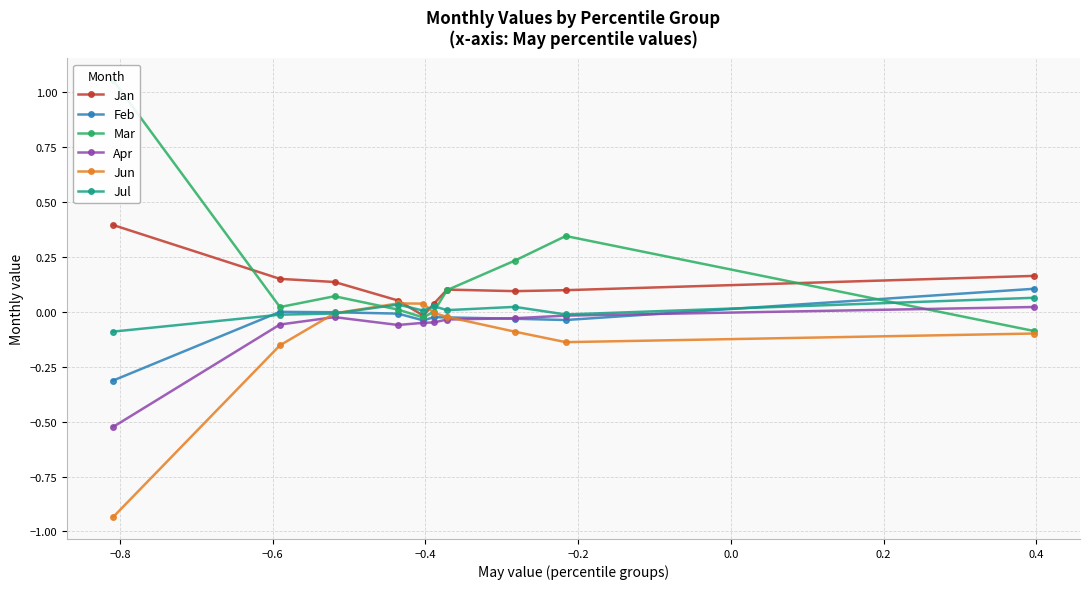

What is the lowest value of the Feb series?

-0.3